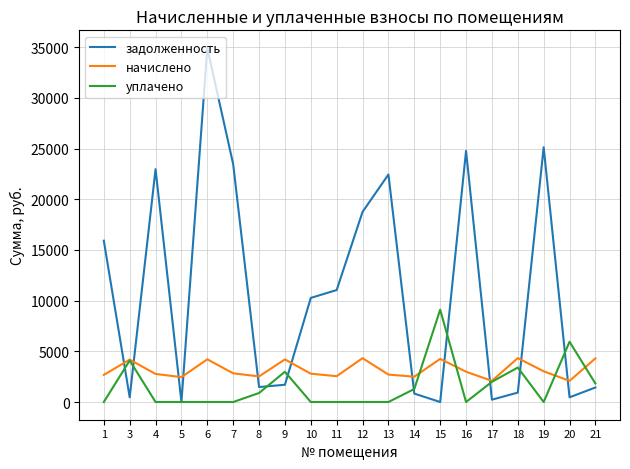

How many intersections are there between задолженность and начислено?

11